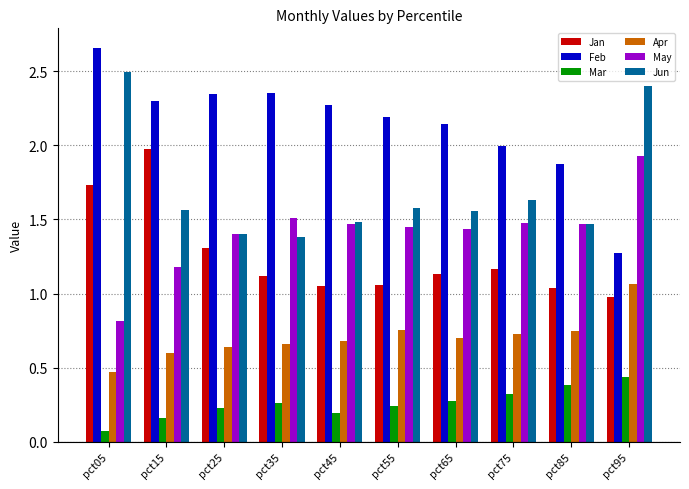

The Jun series shows 2.4 at pct55. True or false?

False